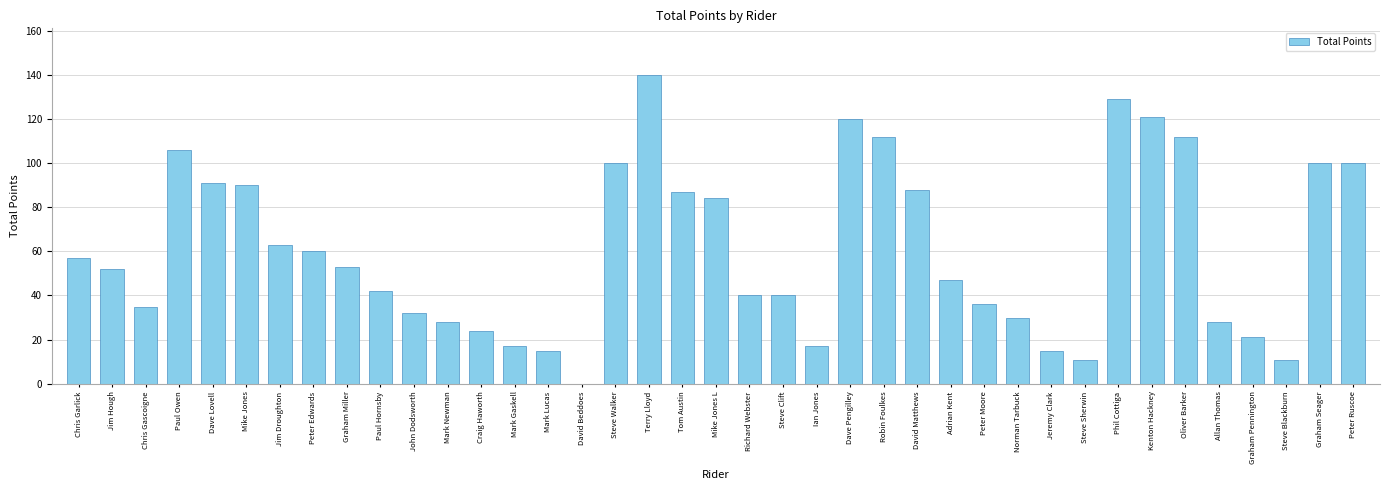

Which has a higher value, Jim Droughton or Paul Owen?

Paul Owen